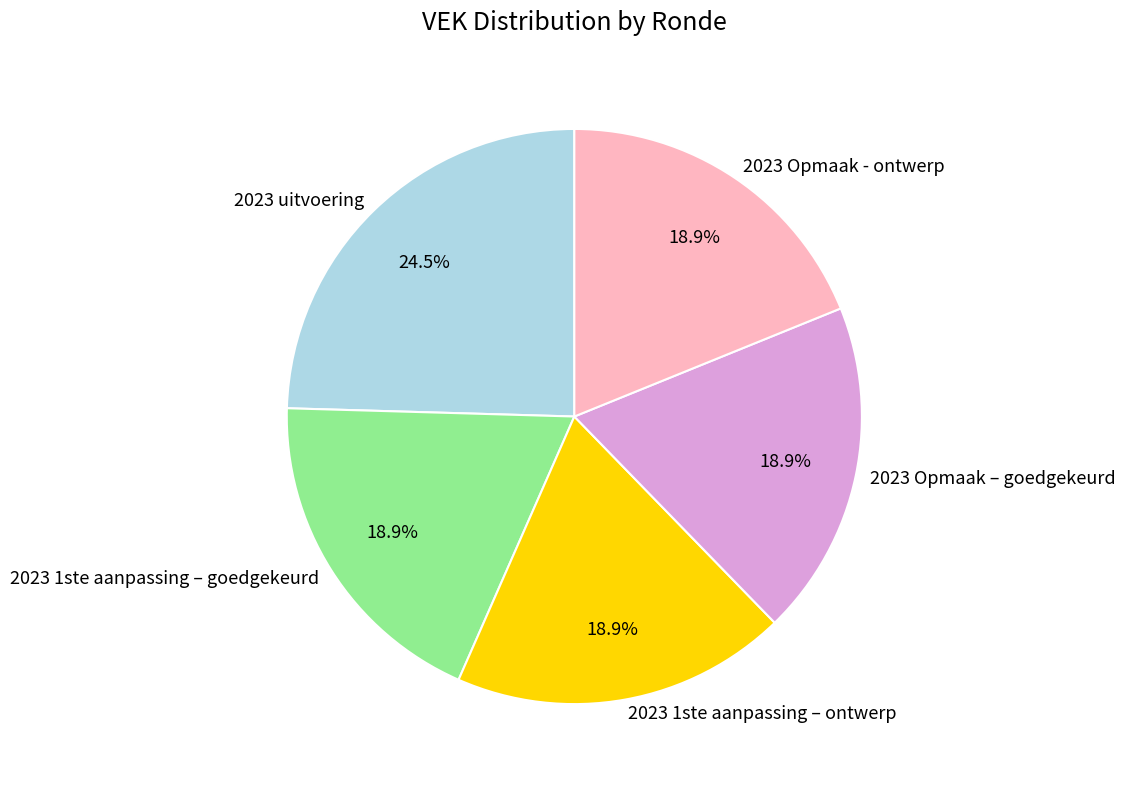

Is the sum of 2023 1ste aanpassing – ontwerp and 2023 Opmaak - ontwerp greater than half?

No